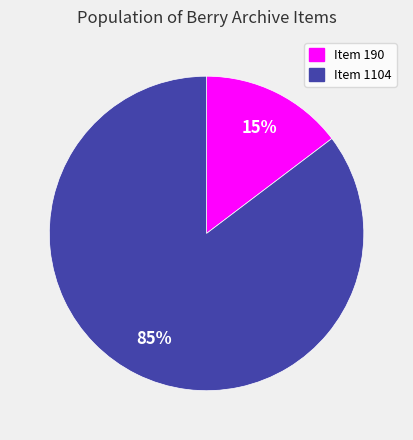

To the nearest percent, what portion does Item 1104 represent?

85%